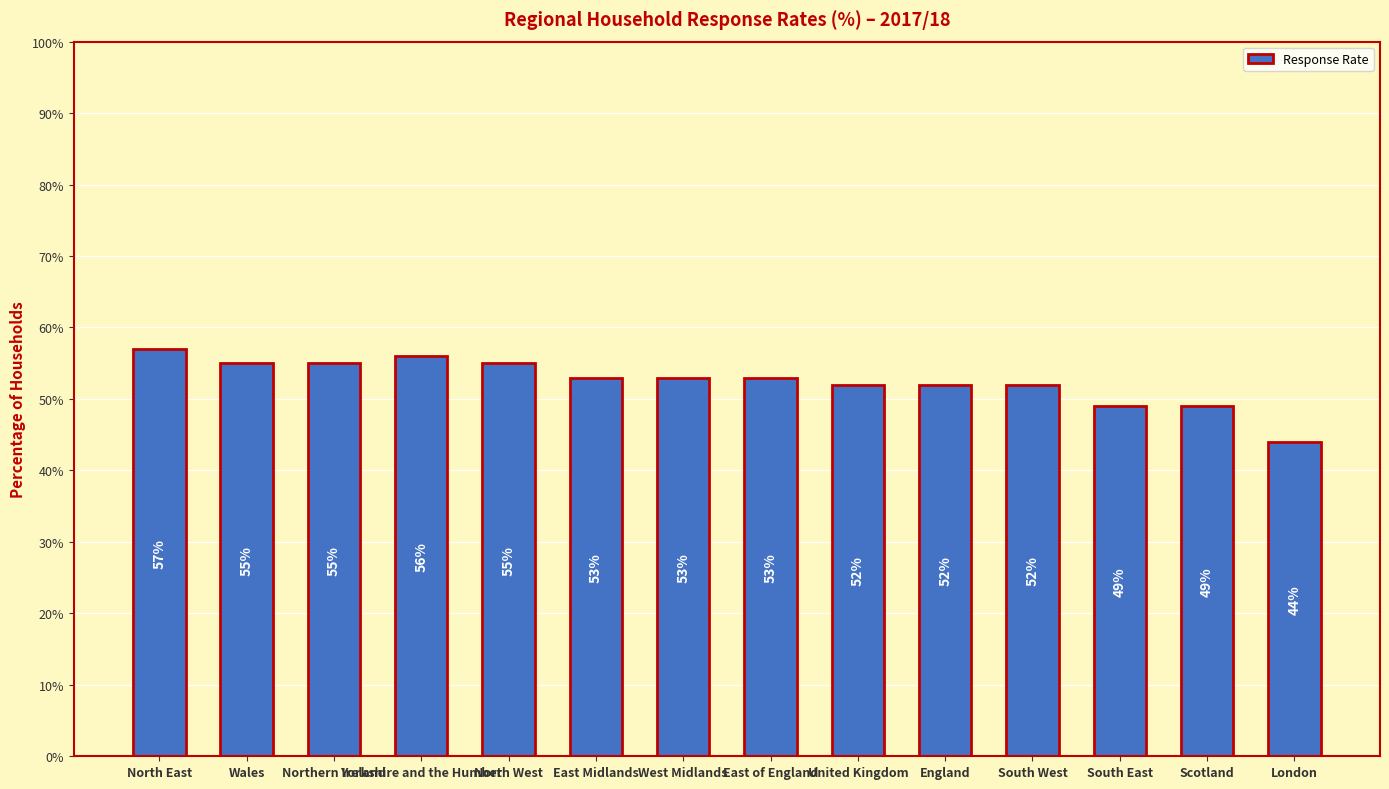

What is the sum of the values at Yorkshire and the Humber and East of England?

109